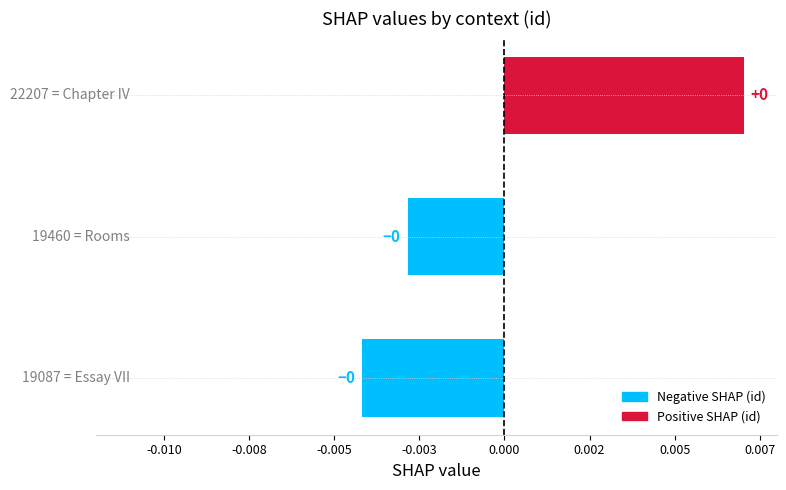

Are the bars horizontal?

Yes